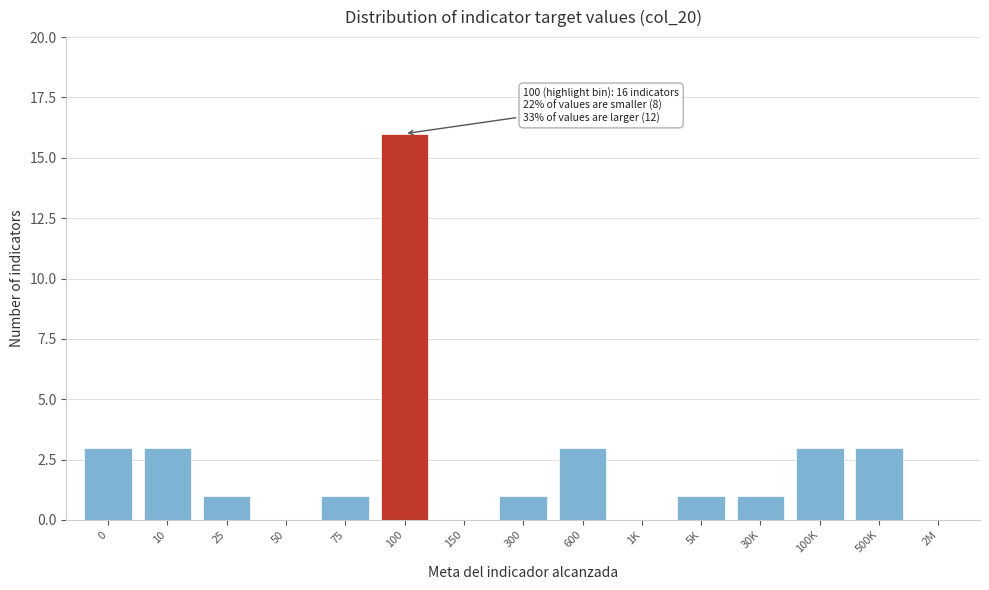

Reading left to right, transcribe all the data shown in this chart.

0=3	10=3	25=1	50=0	75=1	100=16	150=0	300=1	600=3	1K=0	5K=1	30K=1	100K=3	500K=3	2M=0